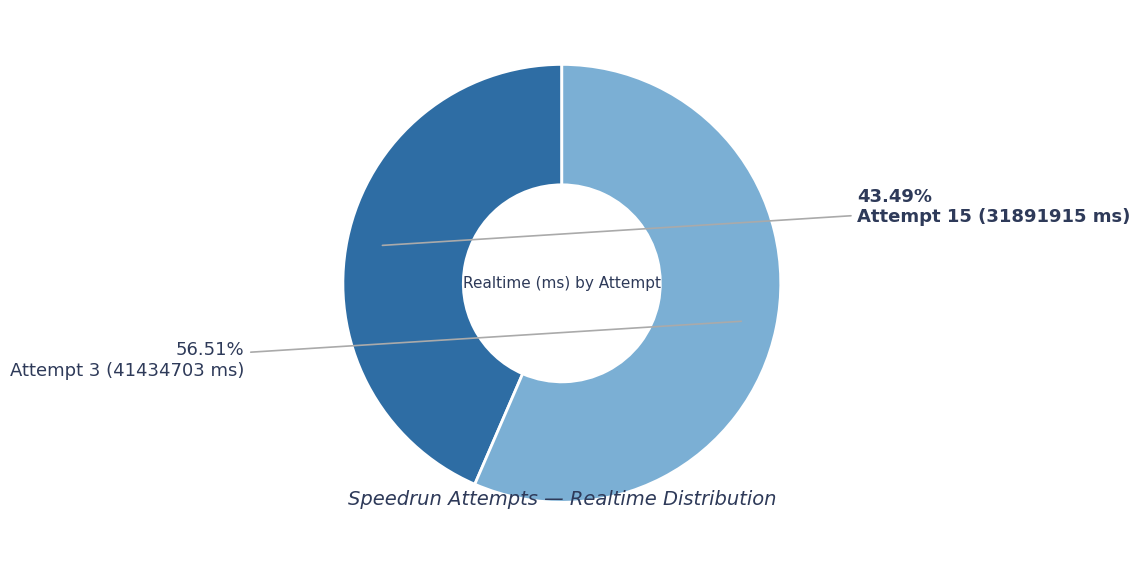

Which slice is the largest?

Attempt 3 (41434703 ms)